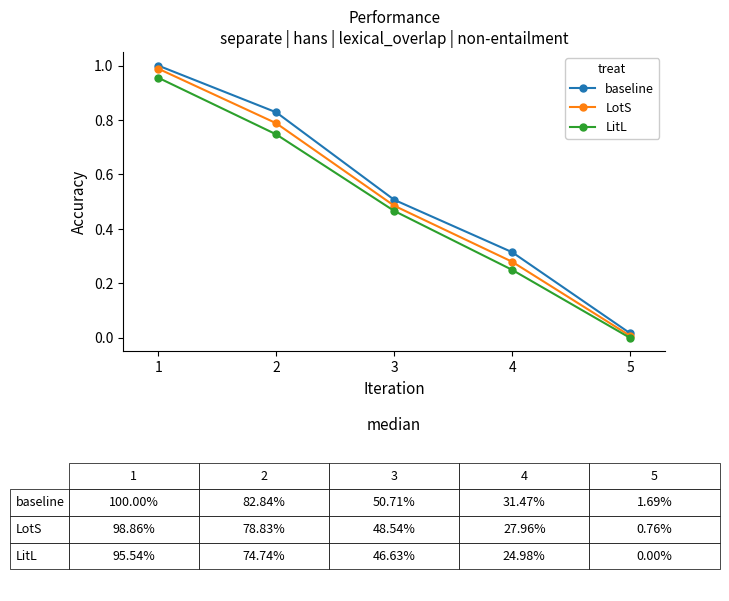

True or false: baseline and LotS intersect in this chart.

False